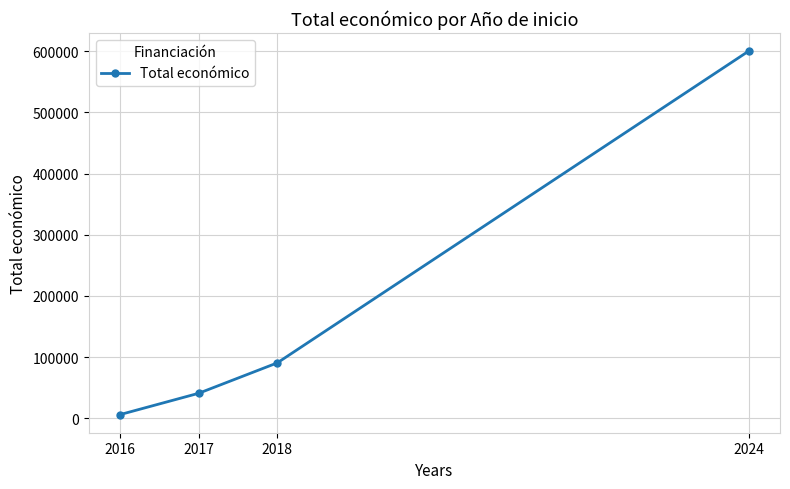

What is the smallest value displayed?

6000